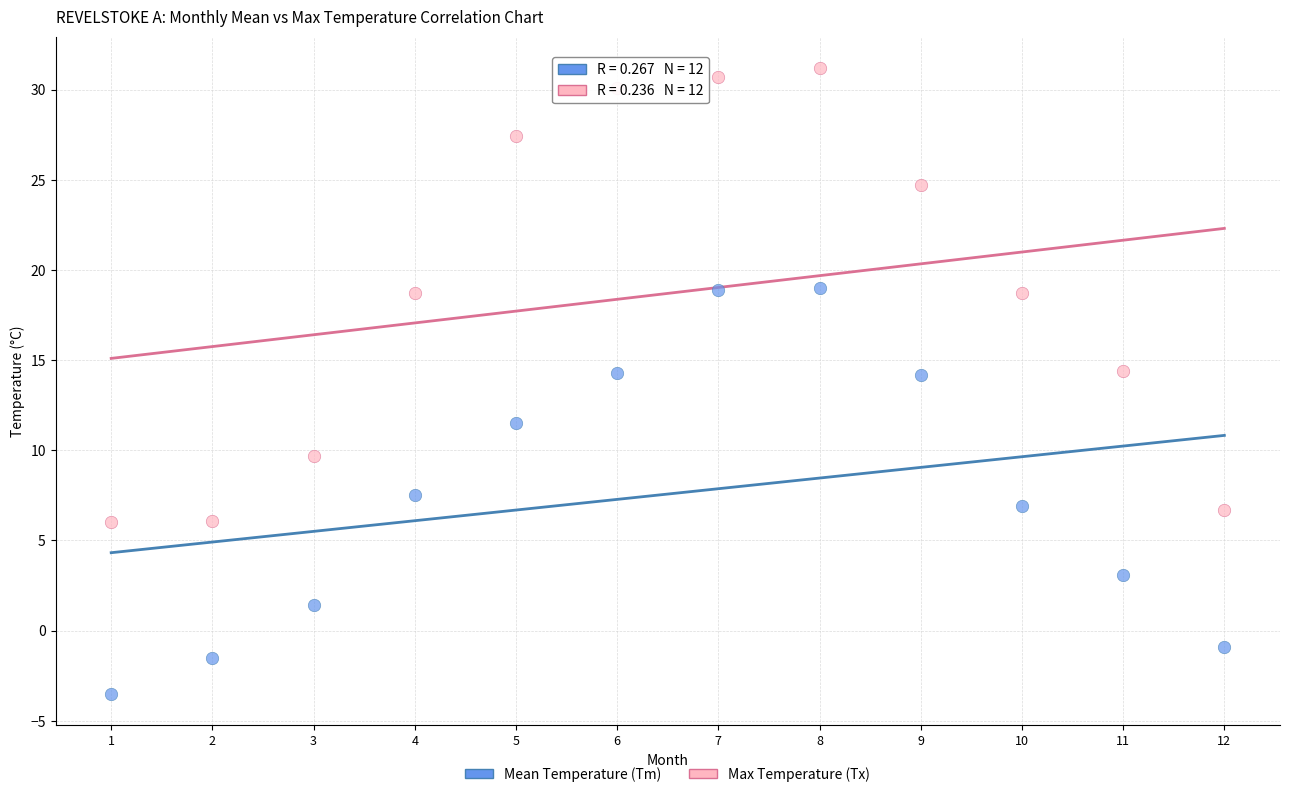

Which series reaches the minimum Y coordinate?

Mean Temperature (Tm)